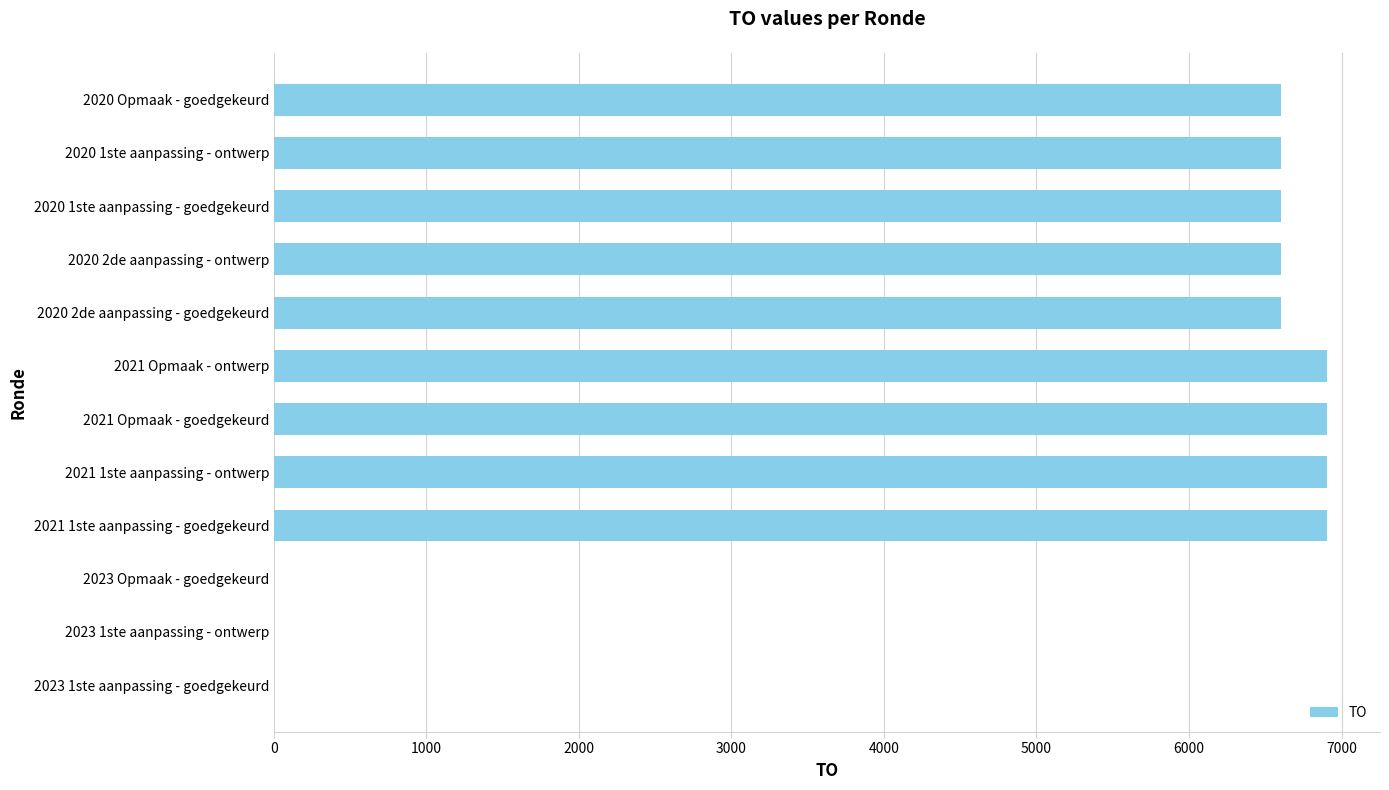

Count the number of data series in this chart.

1